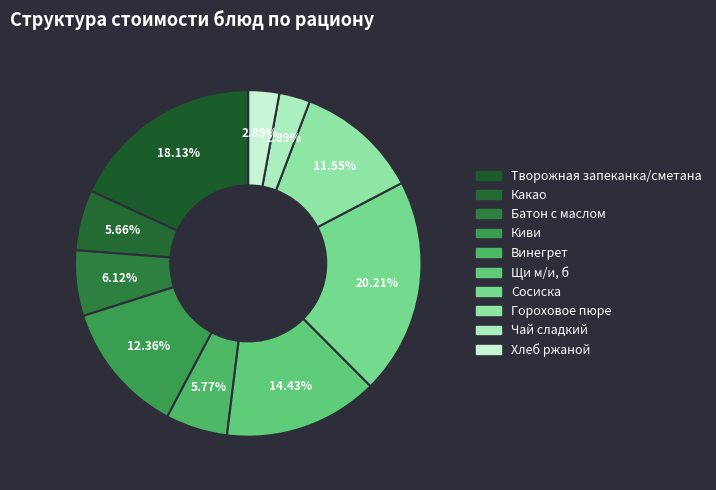

Count the number of slices in the pie.

10